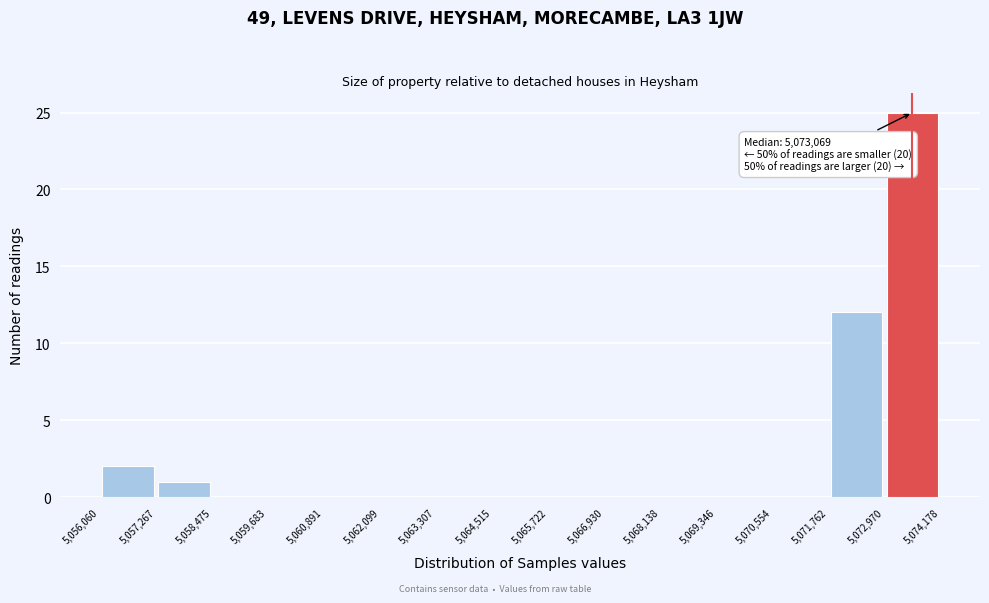

Over which range of the x-axis is the bar tallest?

5,072,970 to 5,074,178